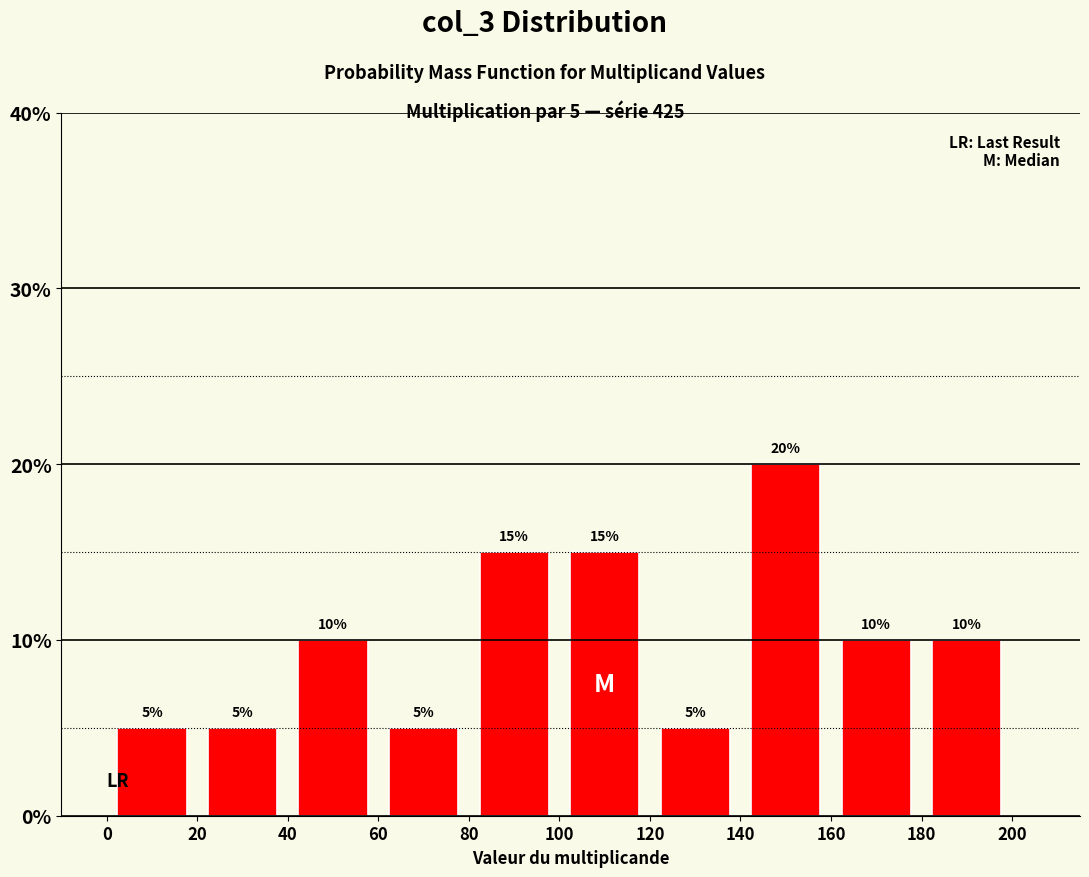

Which range on the x-axis has the tallest bar?

140 to 160